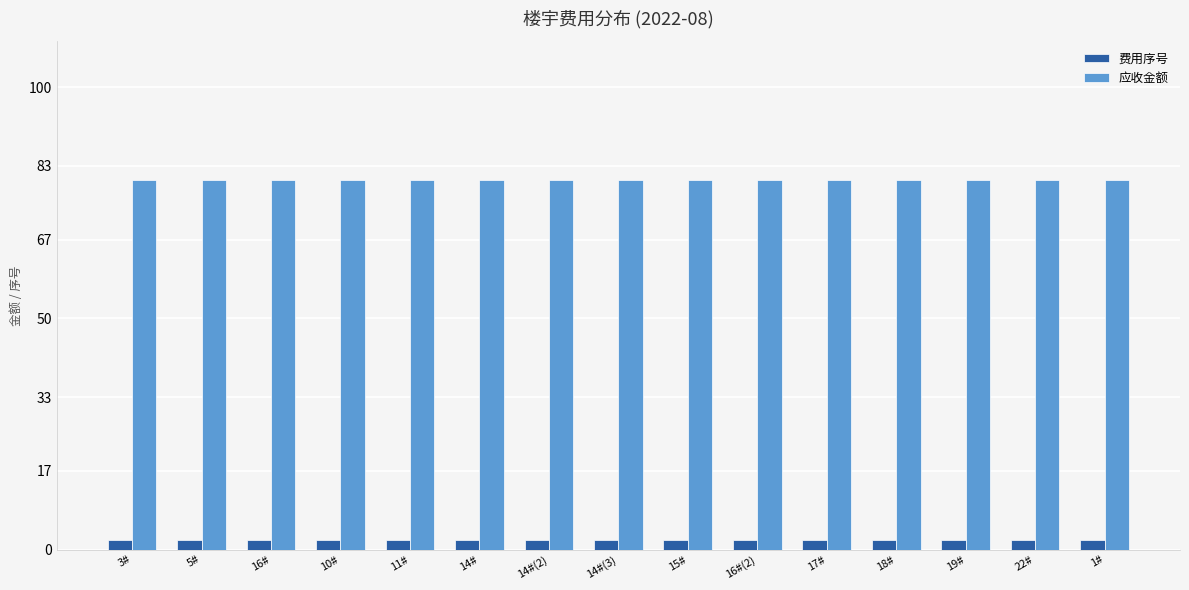

What is the lowest value of the 应收金额 series?

80